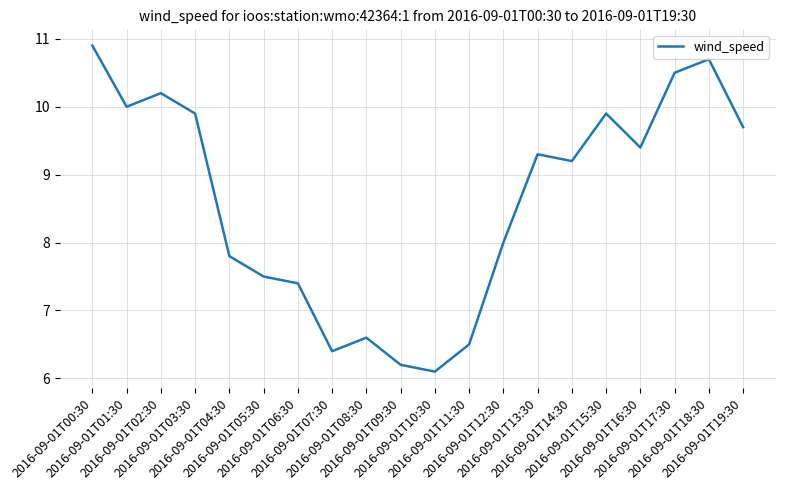

What is the maximum value shown in the chart?

10.9